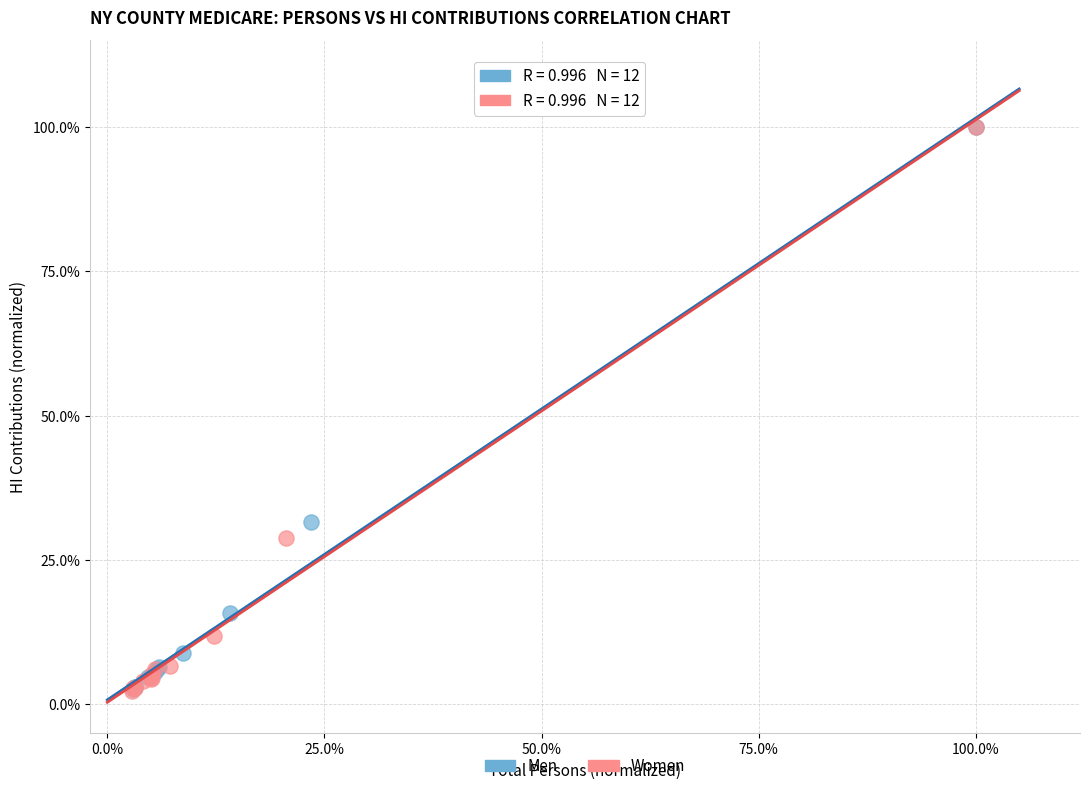

What are all the series names shown in the legend?

Men, Women